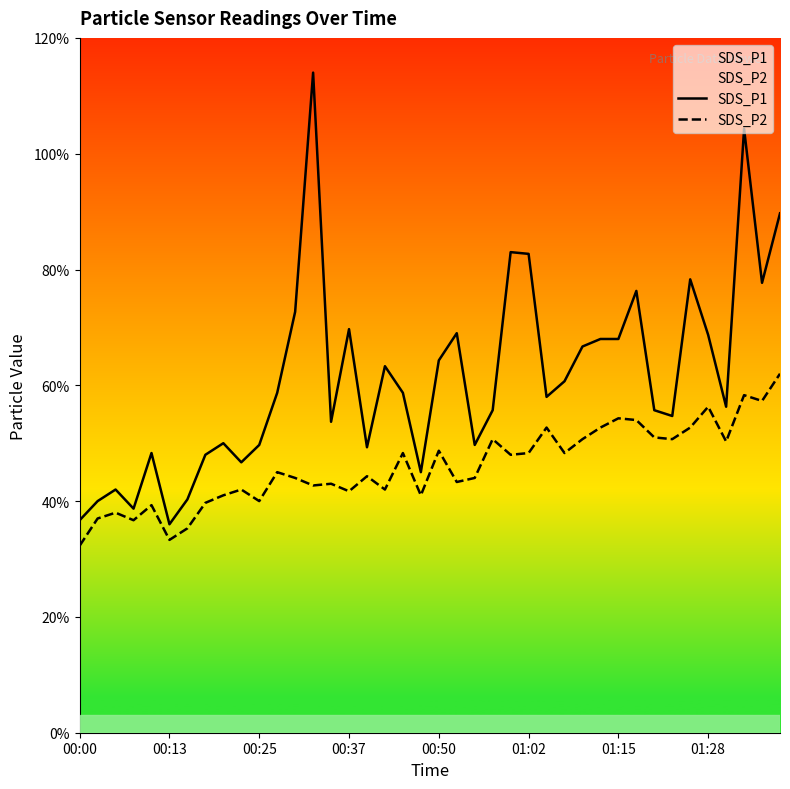

Does the chart display data point markers on the line(s)?

No